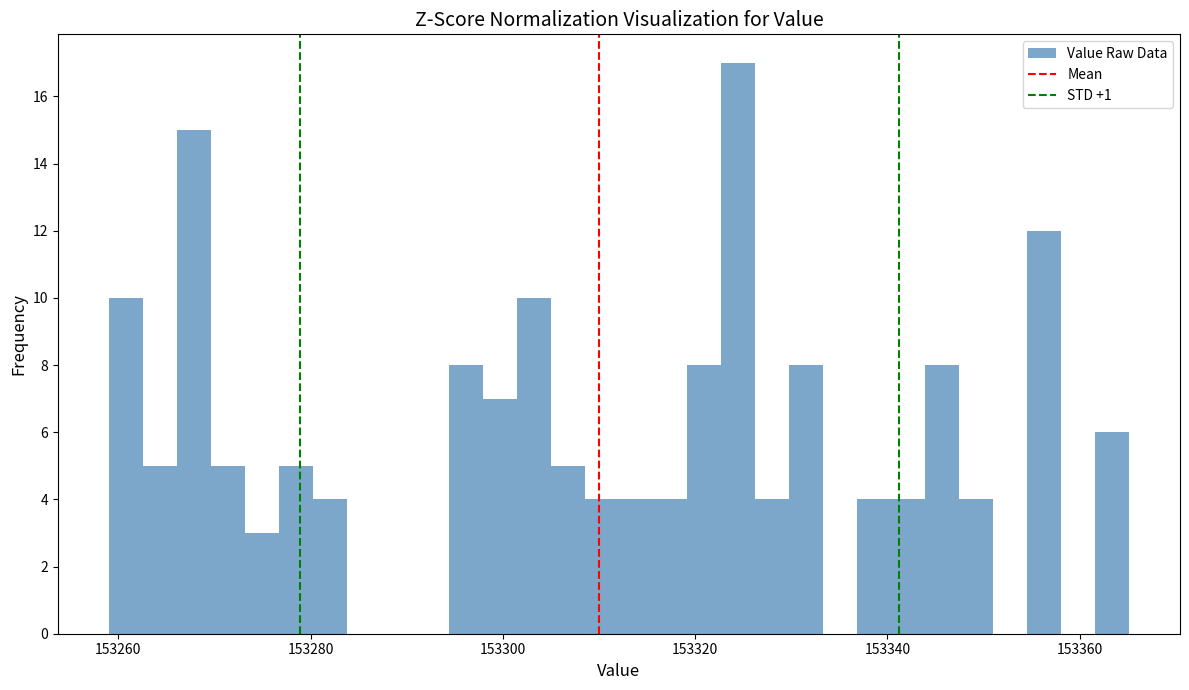

Read against the x-axis, roughly where is the centre of the tallest bar?

153324